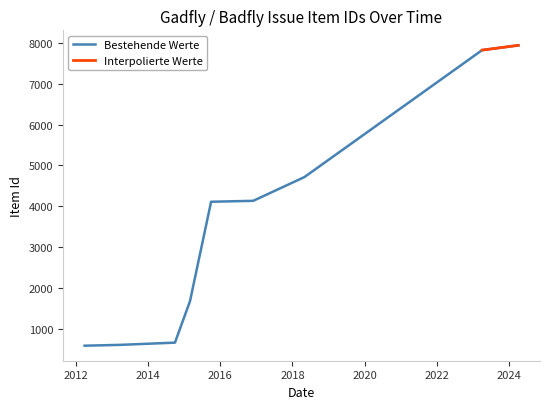

Where does the data first go above 4110?

2016-12-13